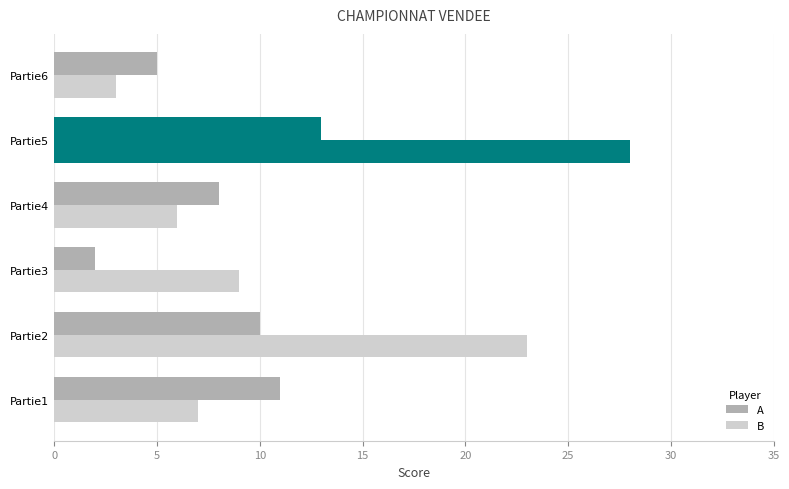

How many values in the A series are below 10?

3